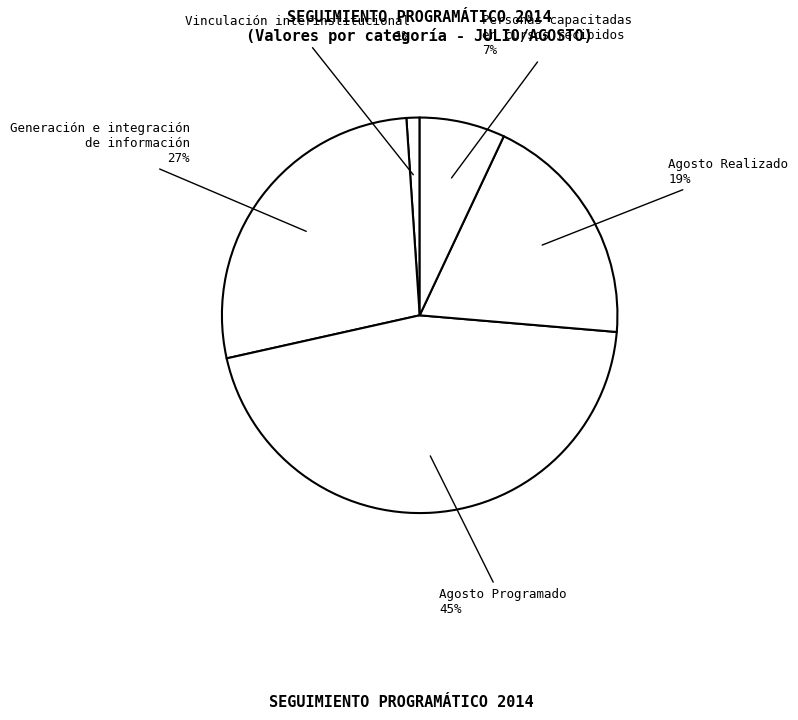

What is the smallest slice in the pie chart?

Vinculación interinstitucional